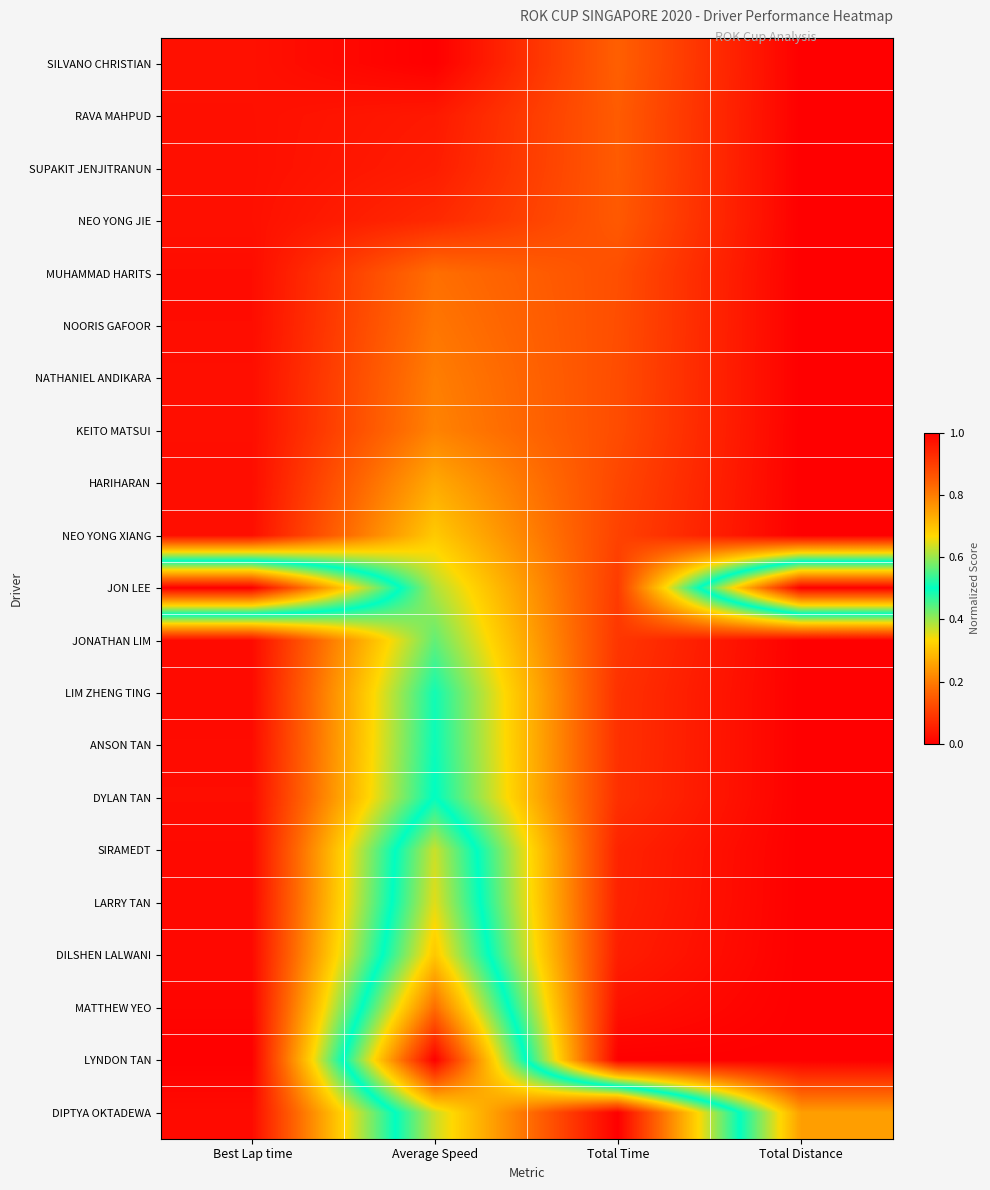

How many distinct data groups are displayed?

21